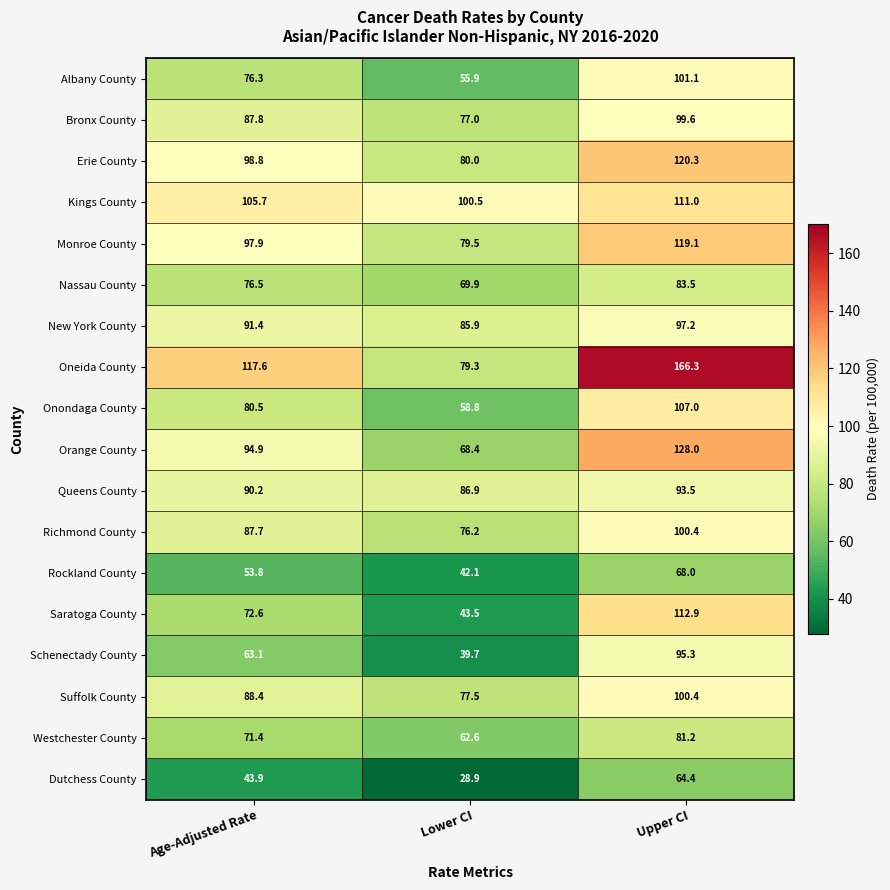

Which series changed the most between Lower CI and Upper CI?

Oneida County